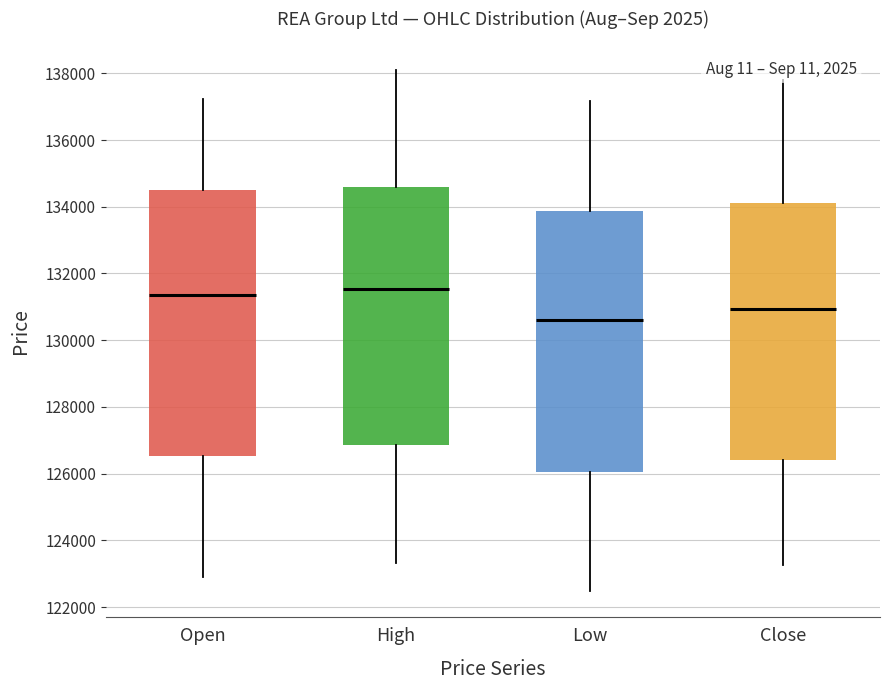

Reading left to right, read every box against the y-axis: the position of its median line, the range the box covers, and the ends of its whiskers. The values are not printed on the chart, so give them approximately, as read against the axis.

Open: median 131400, box 126600 to 134600, whiskers 122800 to 137200
High: median 131600, box 126800 to 134600, whiskers 123400 to 138000
Low: median 130600, box 126000 to 133800, whiskers 122400 to 137200
Close: median 131000, box 126400 to 134200, whiskers 123200 to 137800